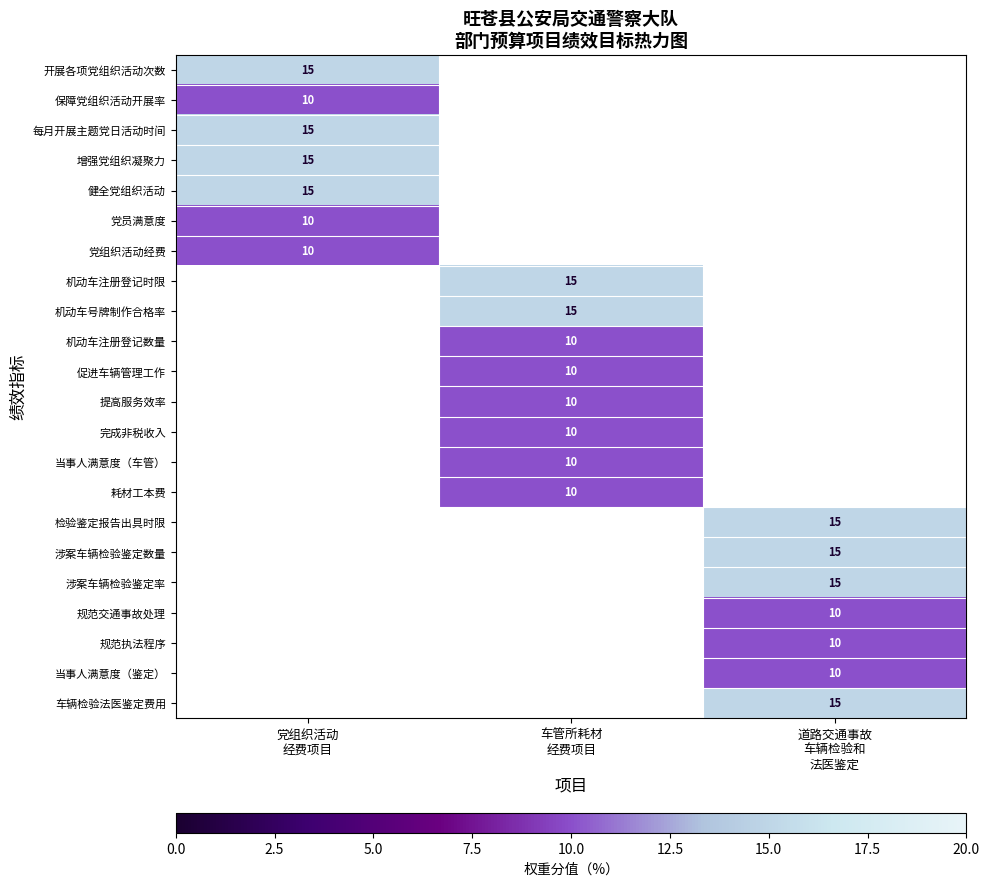

The value of 检验鉴定报告出具时限 at 道路交通事故 车辆检验和 法医鉴定 is 20. True or false?

False